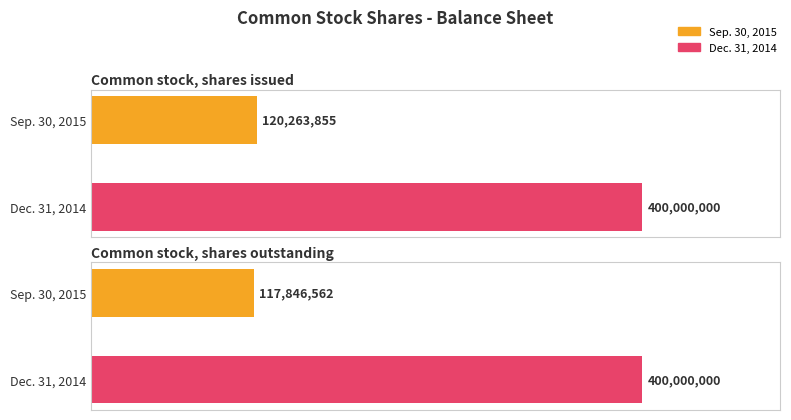

What is the value of the Sep. 30, 2015 bar at the 2nd from the left?

117846562